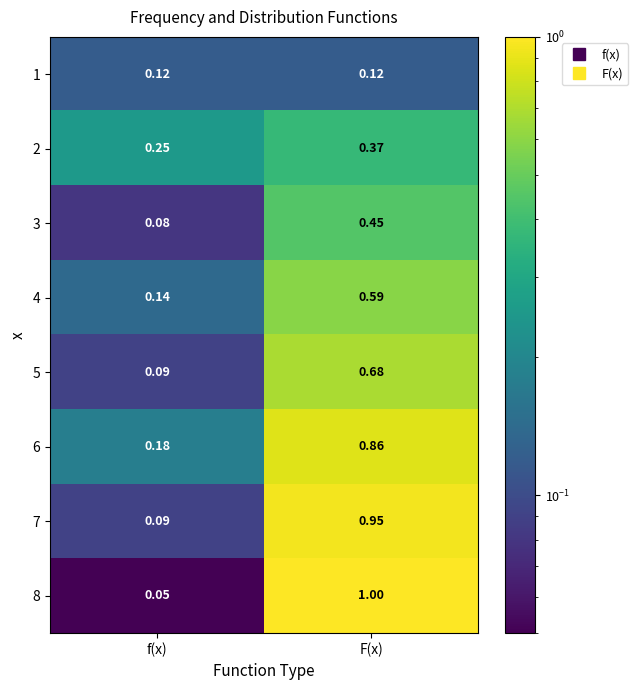

At which label is 6 closest to 0?

f(x)